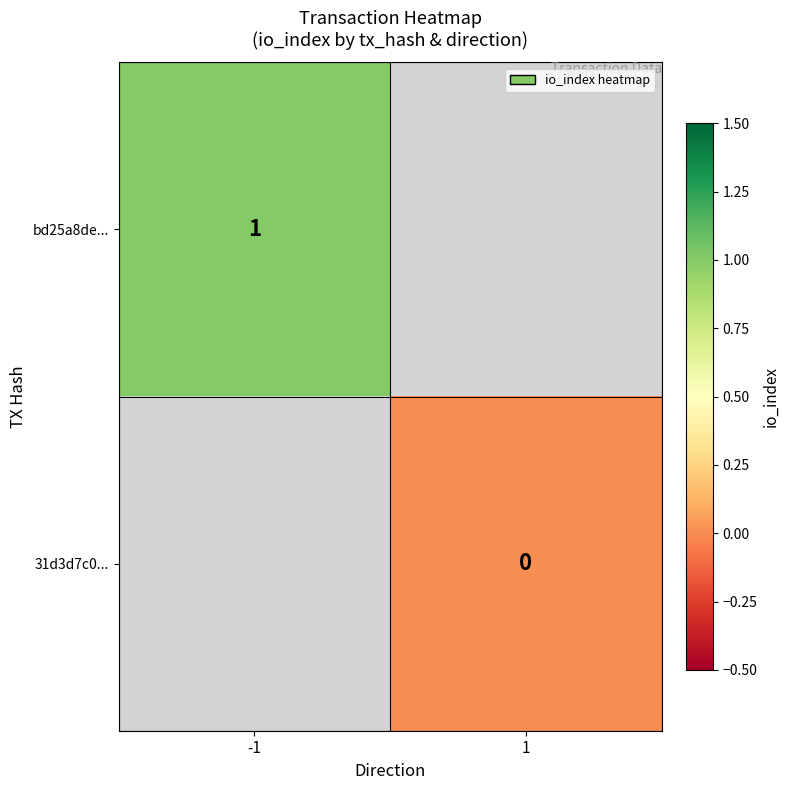

True or false: bd25a8de... has a value of 0 at -1.

False